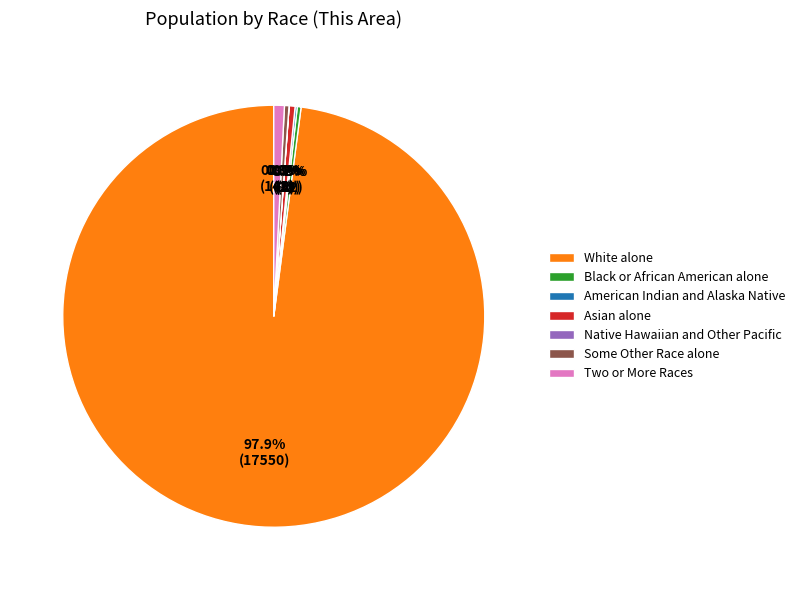

Which slice is the largest?

White alone